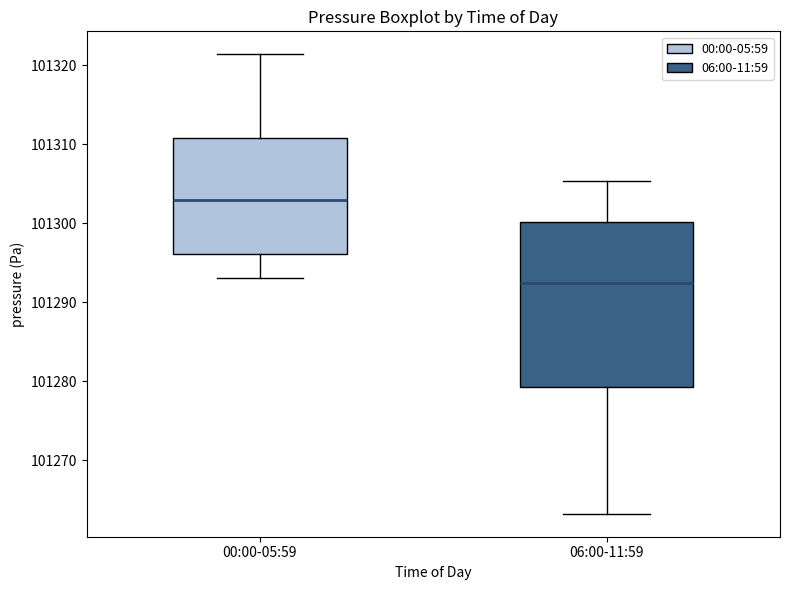

Which box is the tallest, from its lower edge to its upper edge?

06:00-11:59